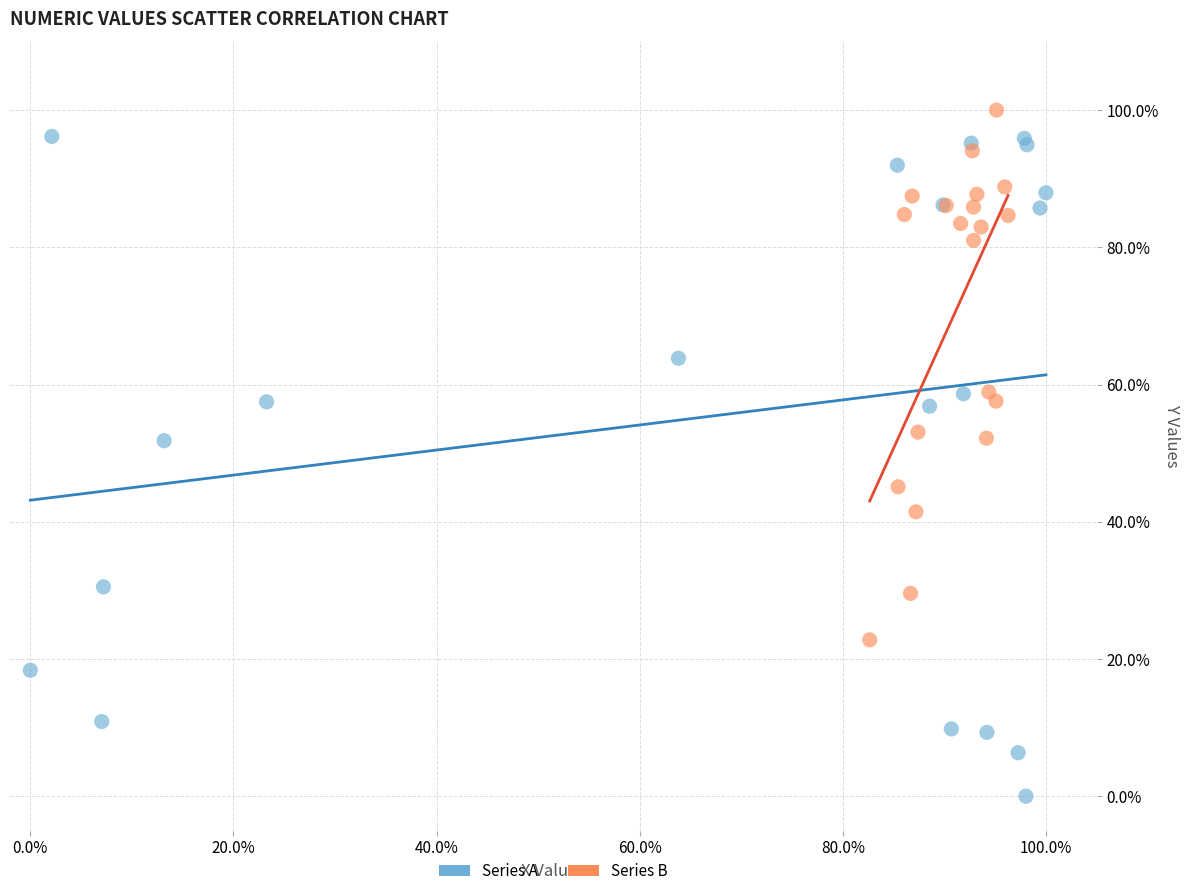

What are all the series names shown in the legend?

Series A, Series B